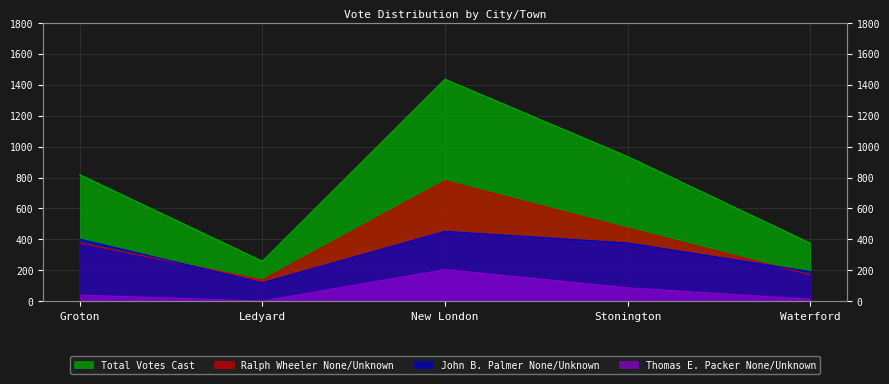

What is the difference between the Thomas E. Packer None/Unknown values at Groton and New London?

165